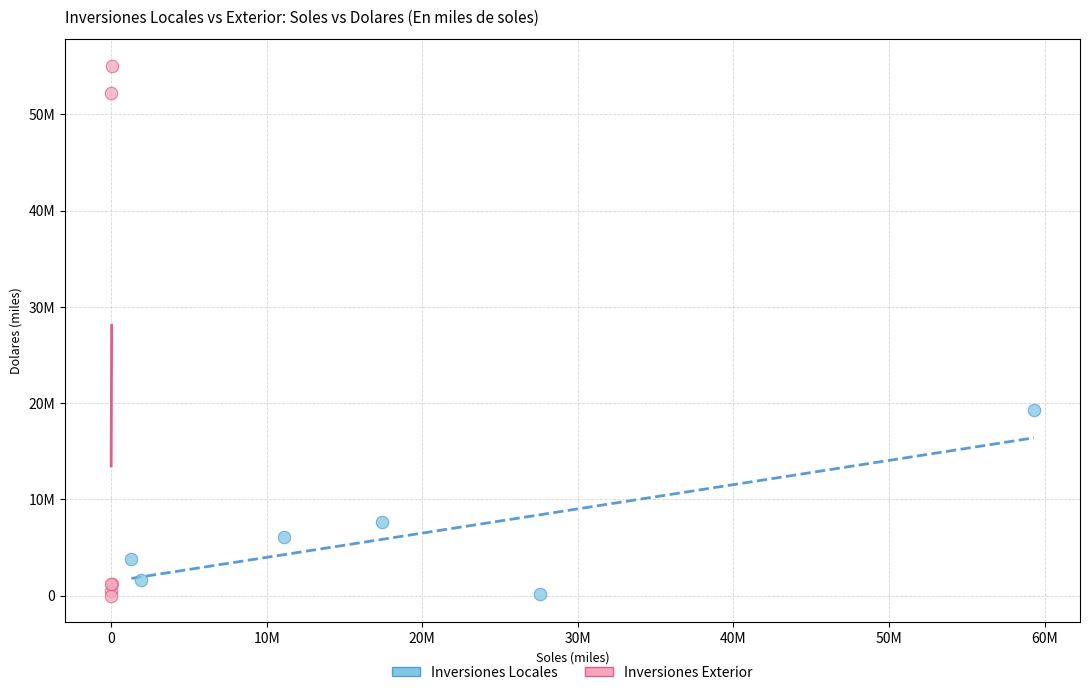

Which series has the widest spread of Y values?

Inversiones Exterior